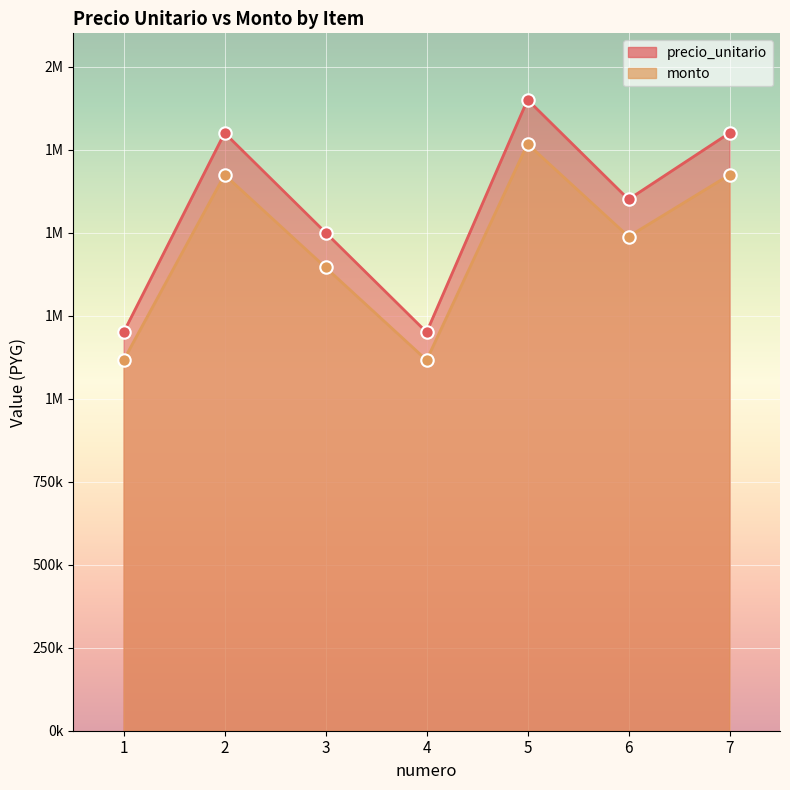

Which series has the largest total across all categories?

precio_unitario